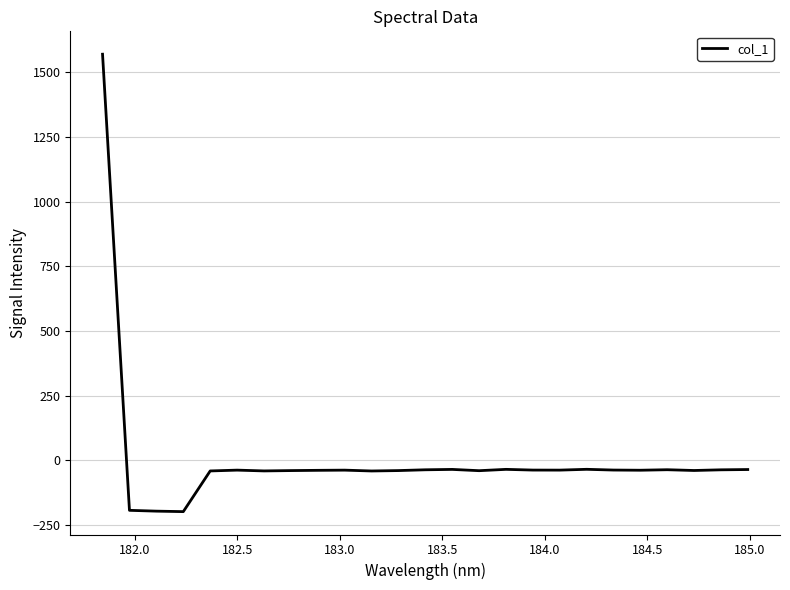

How many series are shown in this chart?

1